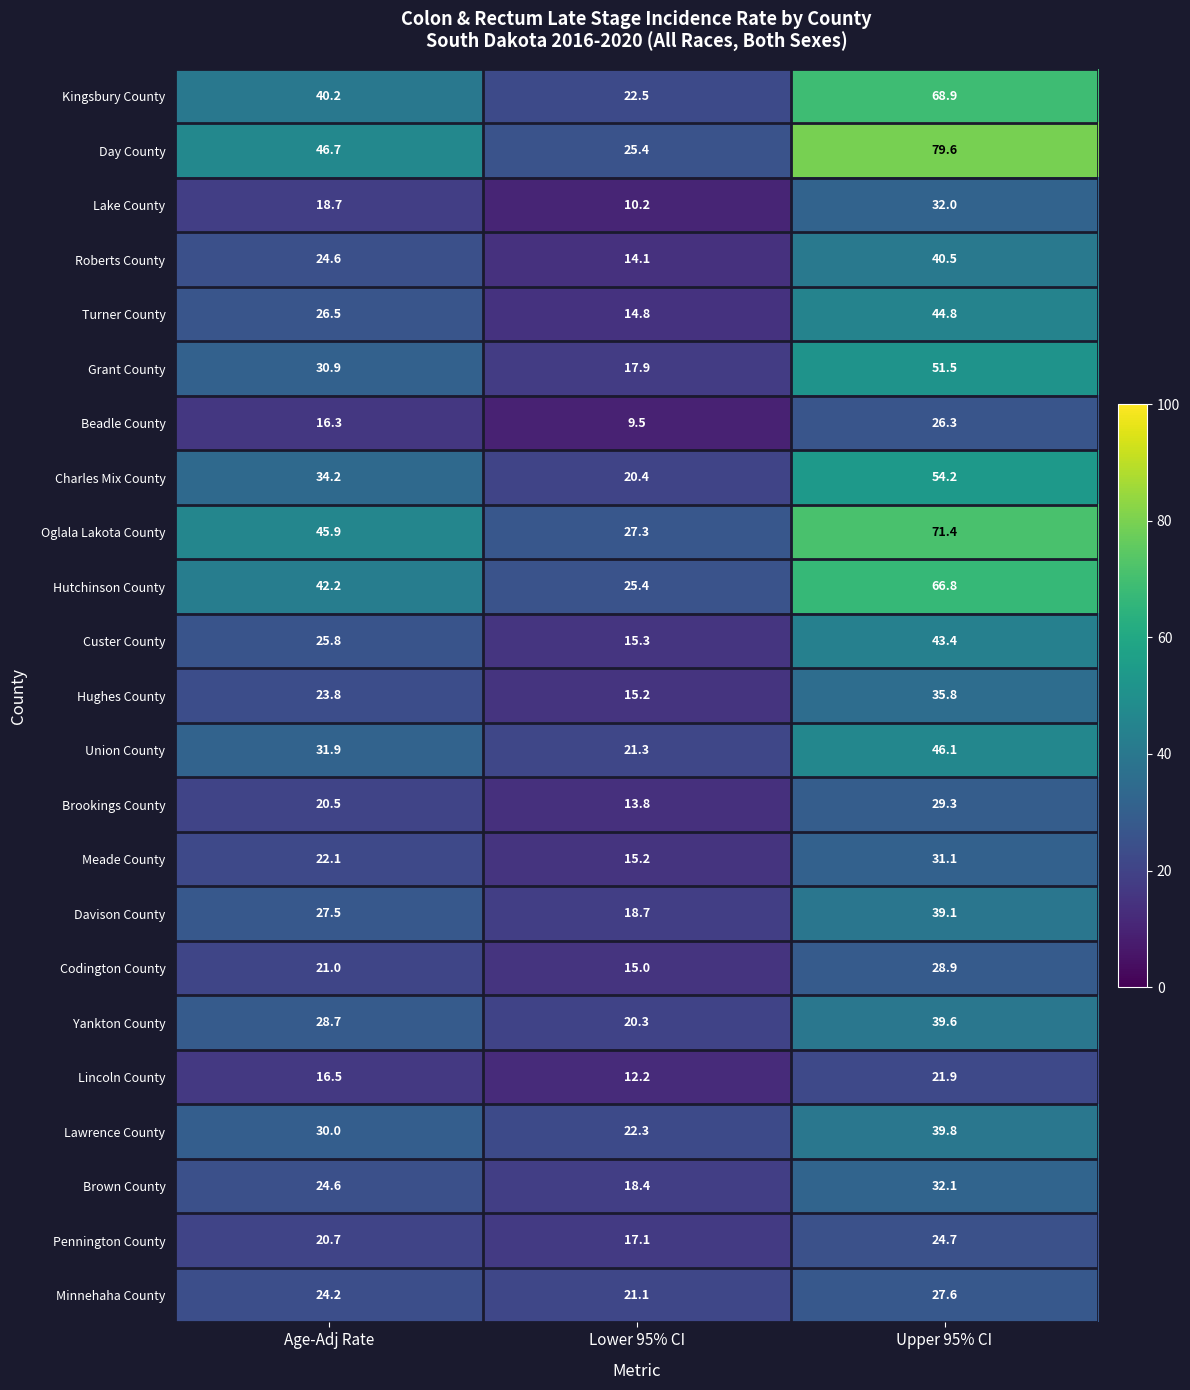

Rank the series by their maximum value, from lowest to highest.

Lincoln County, Pennington County, Beadle County, Minnehaha County, Codington County, Brookings County, Meade County, Lake County, Brown County, Hughes County, Davison County, Yankton County, Lawrence County, Roberts County, Custer County, Turner County, Union County, Grant County, Charles Mix County, Hutchinson County, Kingsbury County, Oglala Lakota County, Day County